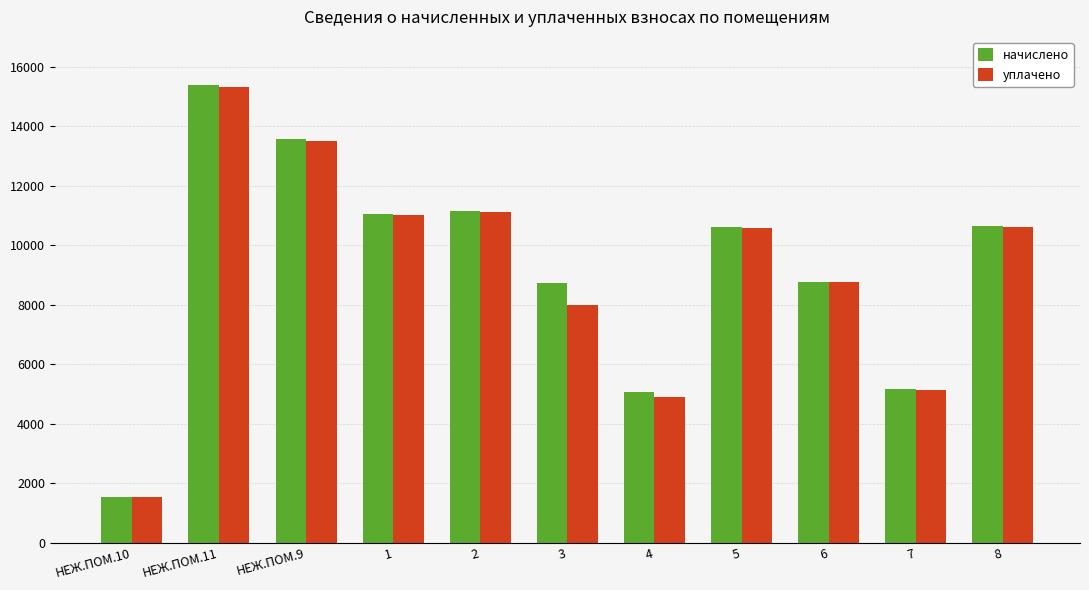

What is the label of the 5th bar from the left?

2